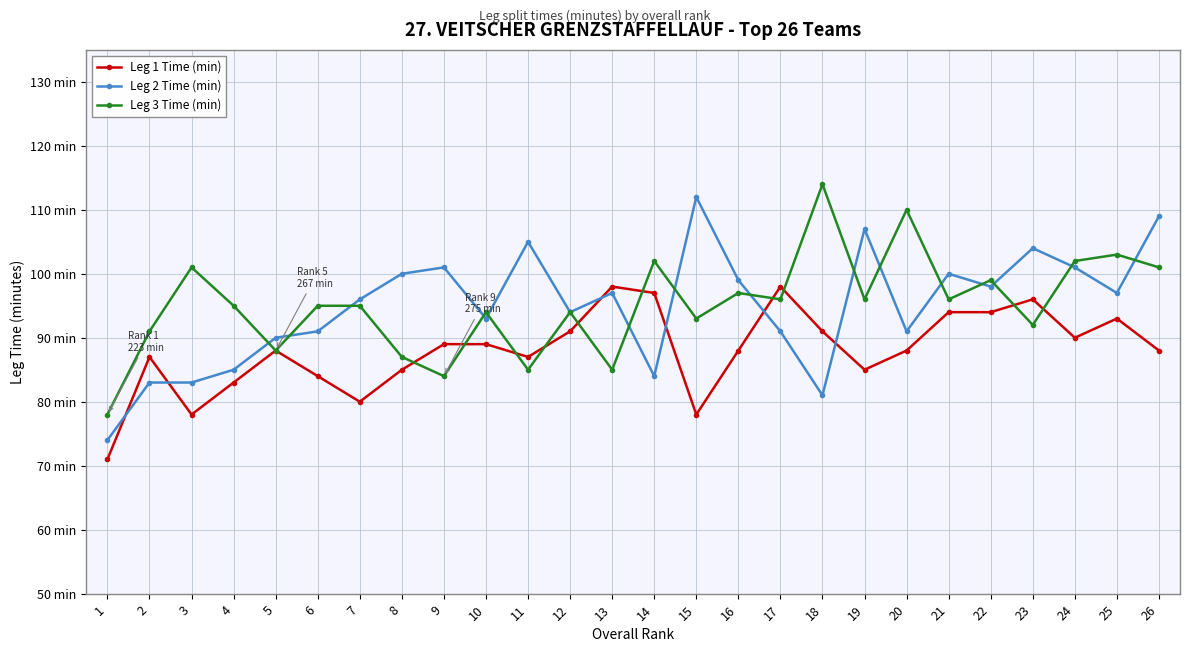

How many intersections are there between Leg 1 Time (min) and Leg 3 Time (min)?

10